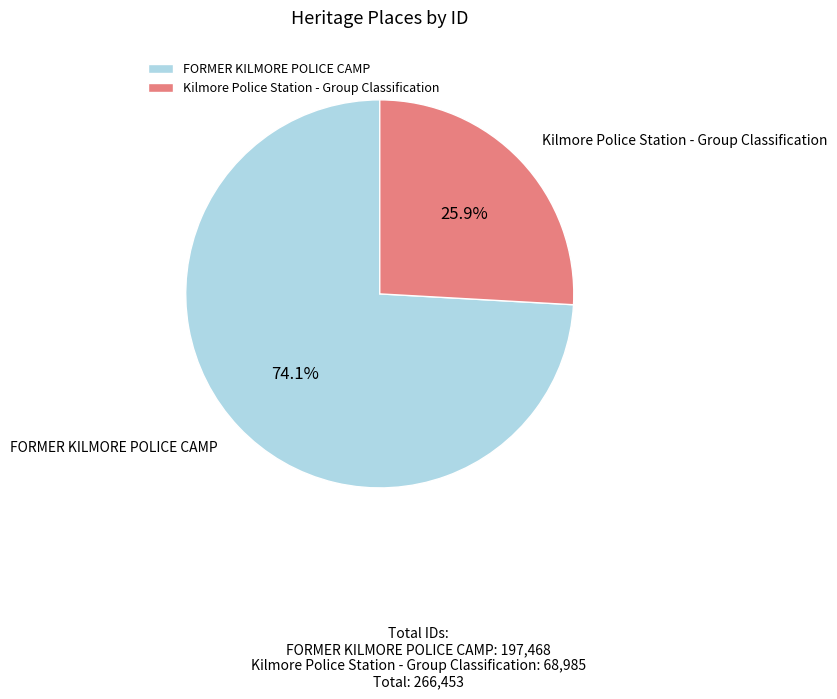

Which has a higher value, Kilmore Police Station - Group Classification or FORMER KILMORE POLICE CAMP?

FORMER KILMORE POLICE CAMP